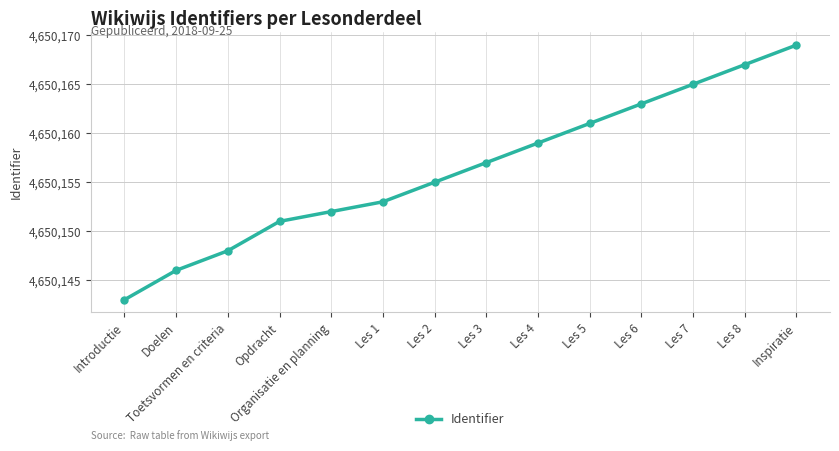

How many values are below 4650157?

7